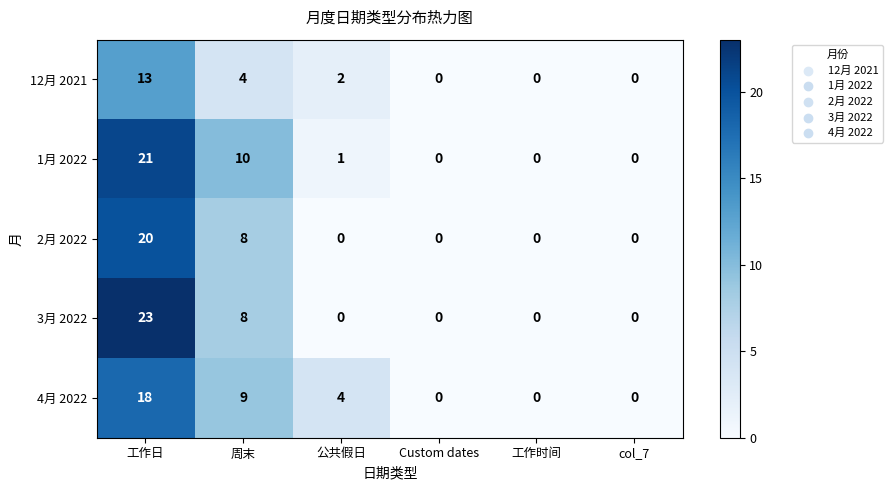

The value of 2月 2022 at 工作时间 is 9. True or false?

False